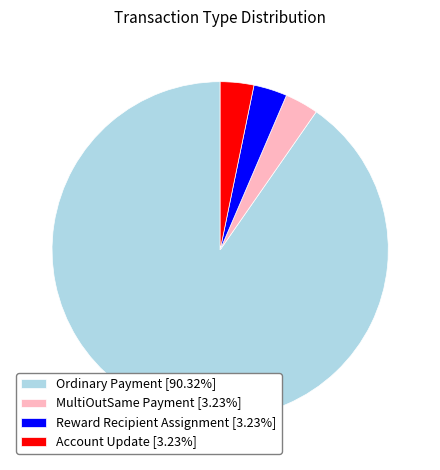

The Reward Recipient Assignment slice represents 3% of the pie. True or false?

True